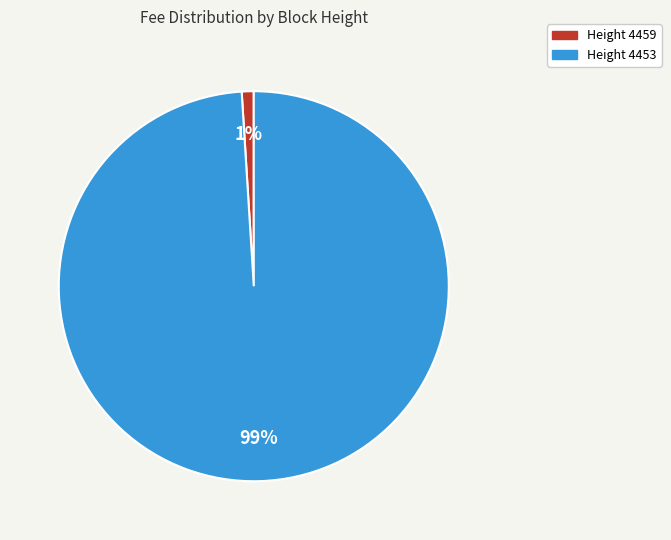

Is there any slice that represents more than half of the pie?

Yes